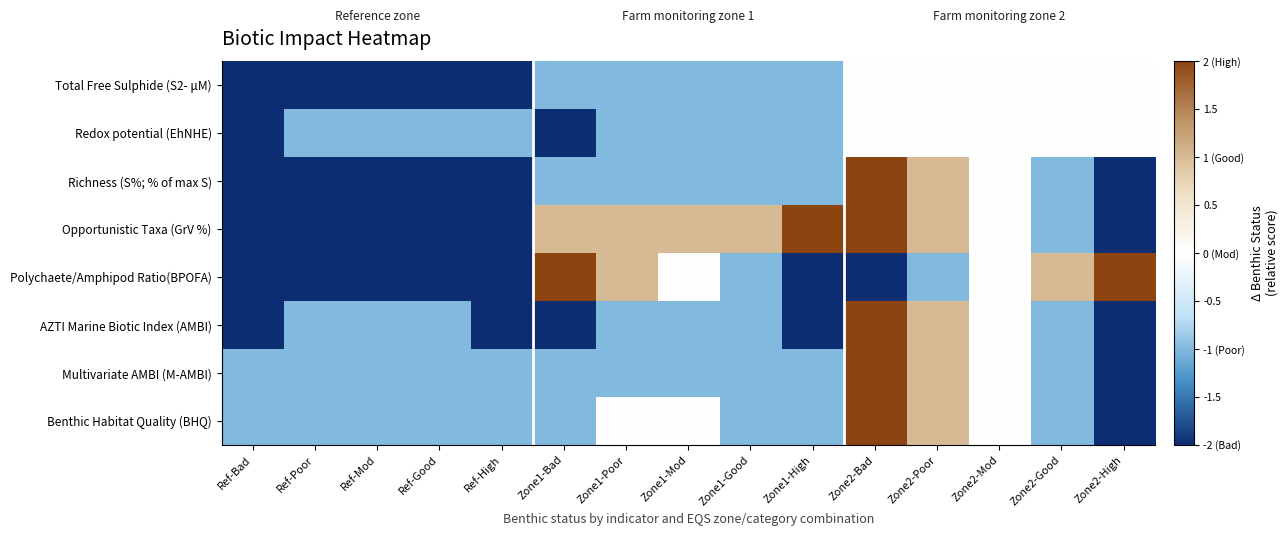

At how many categories does at least one series exceed 0?

9